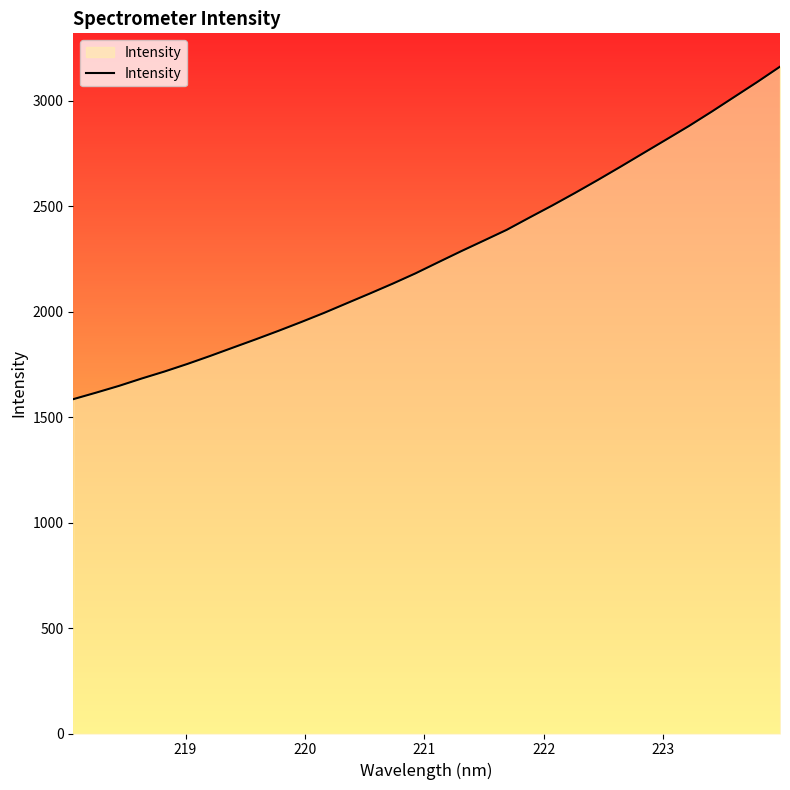

What is the maximum value shown in the chart?

3161.7